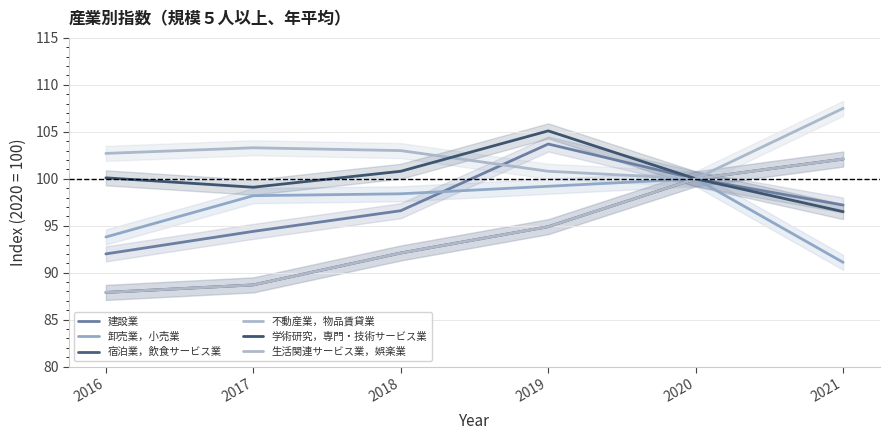

What is the greatest value displayed?

107.5